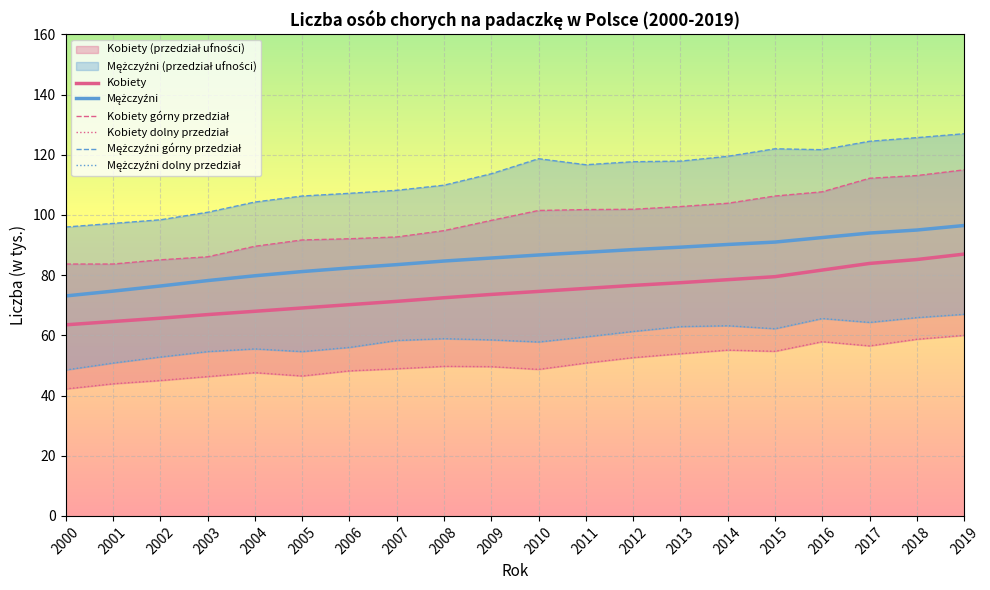

True or false: Kobiety dolny przedział and Mężczyźni górny przedział intersect in this chart.

False